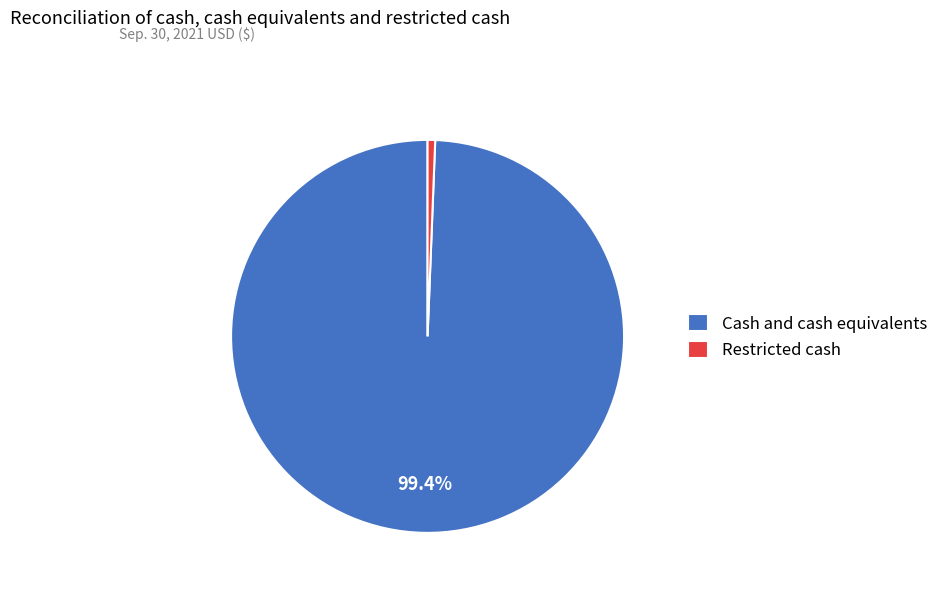

To the nearest percent, what is the difference between the Cash and cash equivalents and Restricted cash slice percentages?

99%